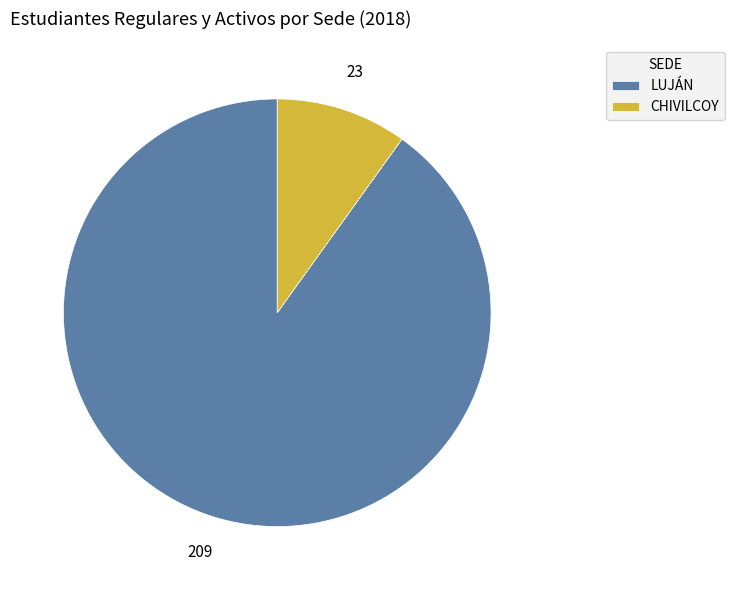

True or false: LUJÁN accounts for 90% of the total.

True